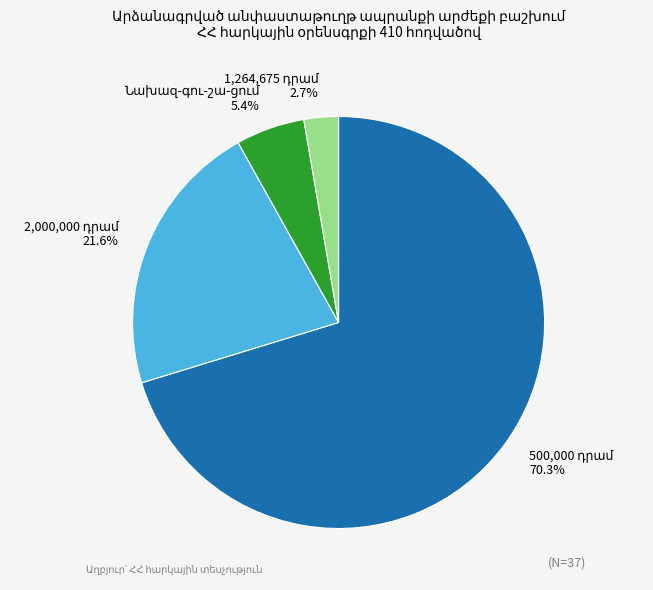

How many slices are in this pie chart?

4